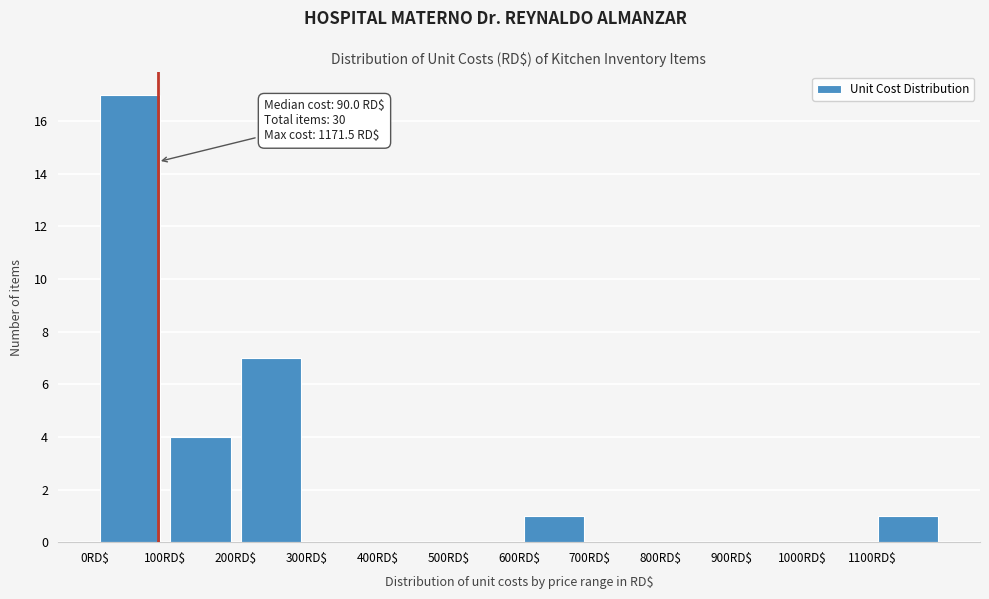

Which range on the x-axis has the tallest bar?

0 to 100